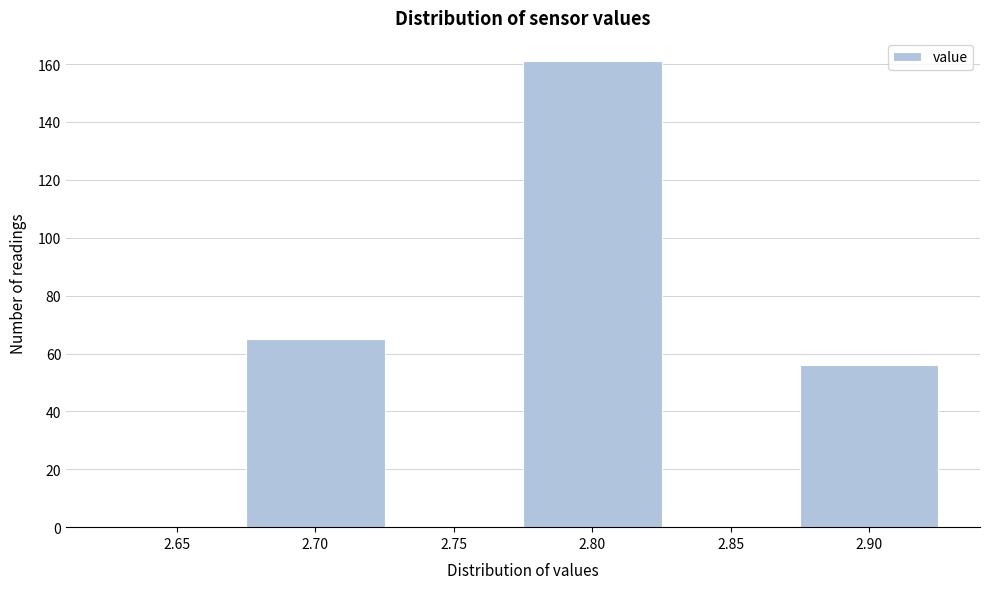

Reading left to right, what are all the values shown in this chart?

2.65=0	2.70=65	2.75=0	2.80=161	2.85=0	2.90=56